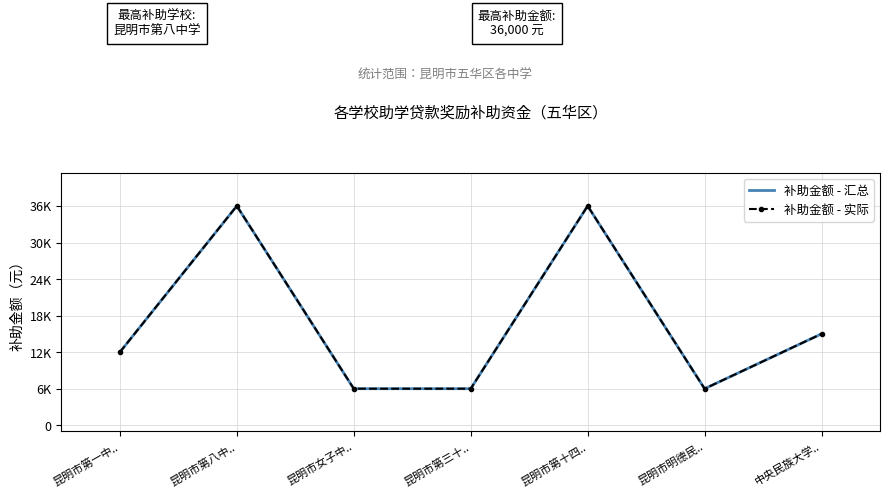

True or false: 补助金额 - 实际 and 补助金额 - 汇总 cross at least once.

False